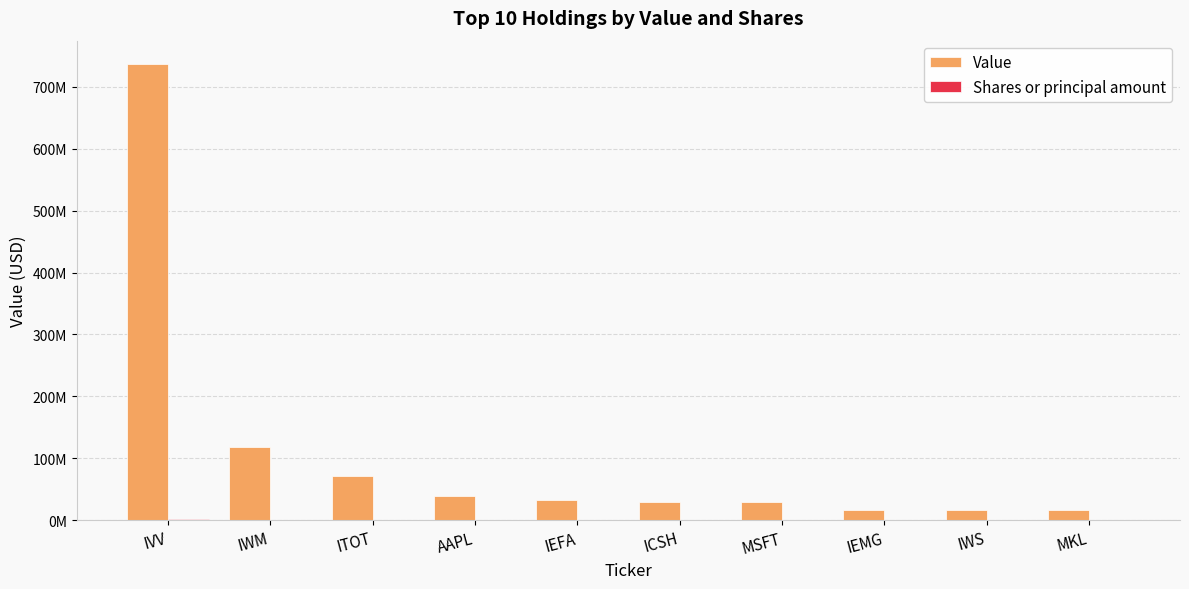

List the series in order of their peak value, highest first.

Value, Shares or principal amount